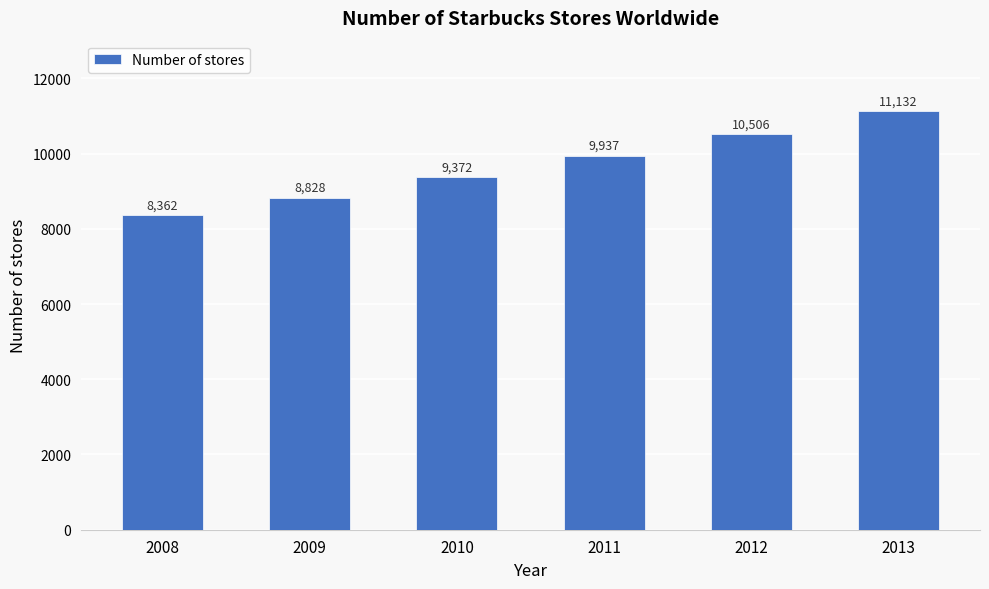

What is the minimum value shown in the chart?

8362